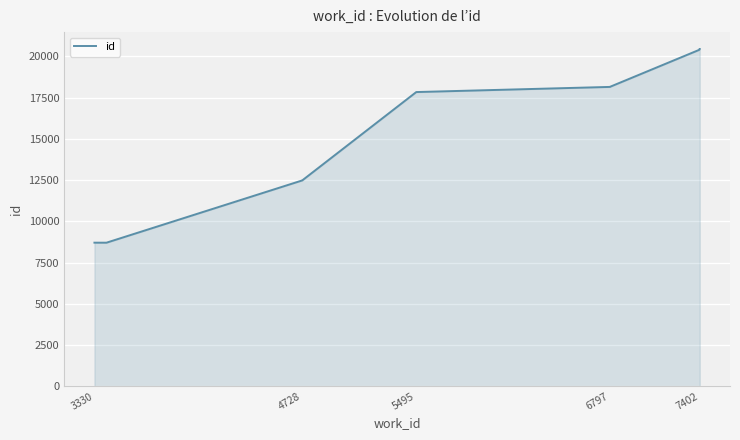

How many lines are shown in the chart?

1